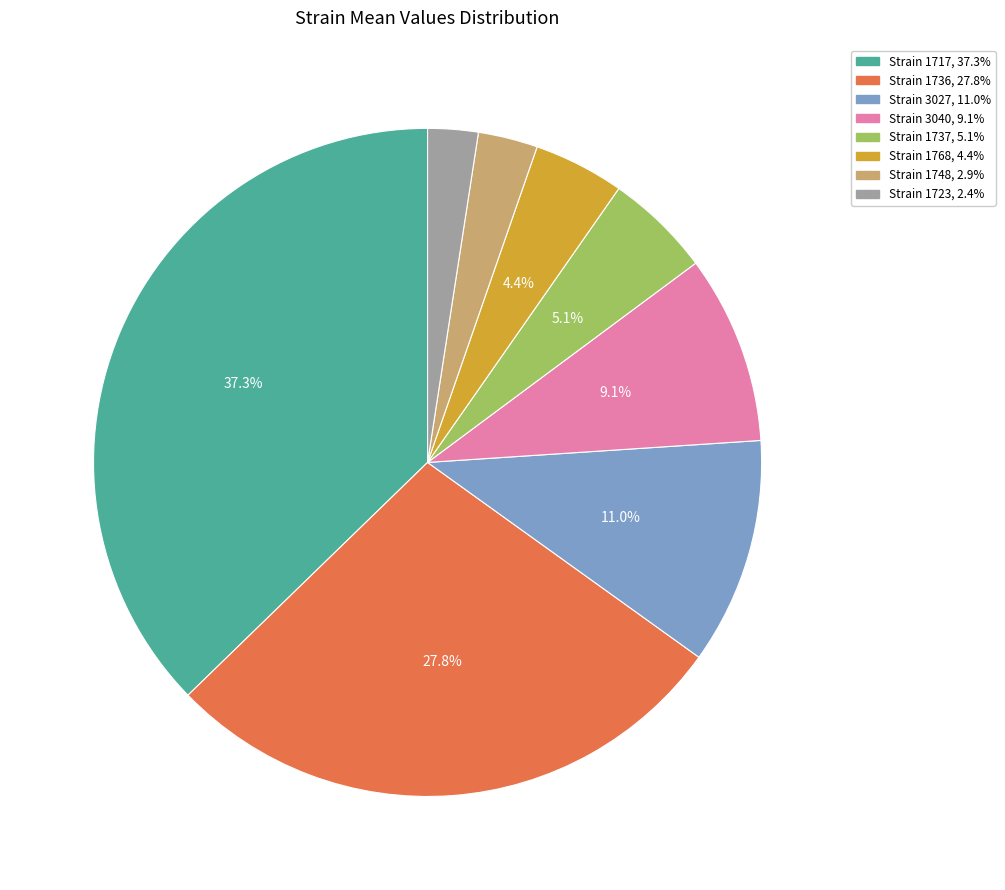

Is there any slice that represents more than half of the pie?

No